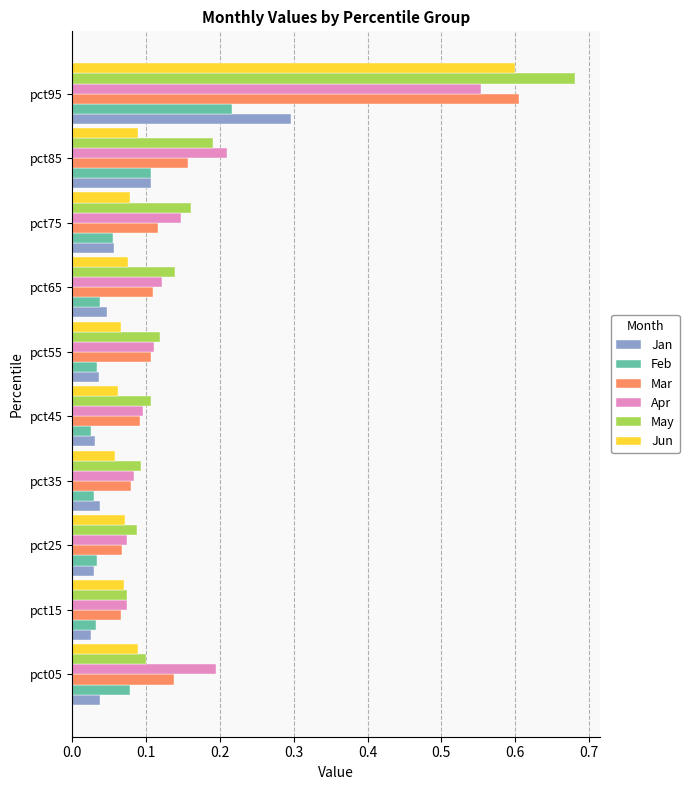

What is the sum of all May values?

1.8